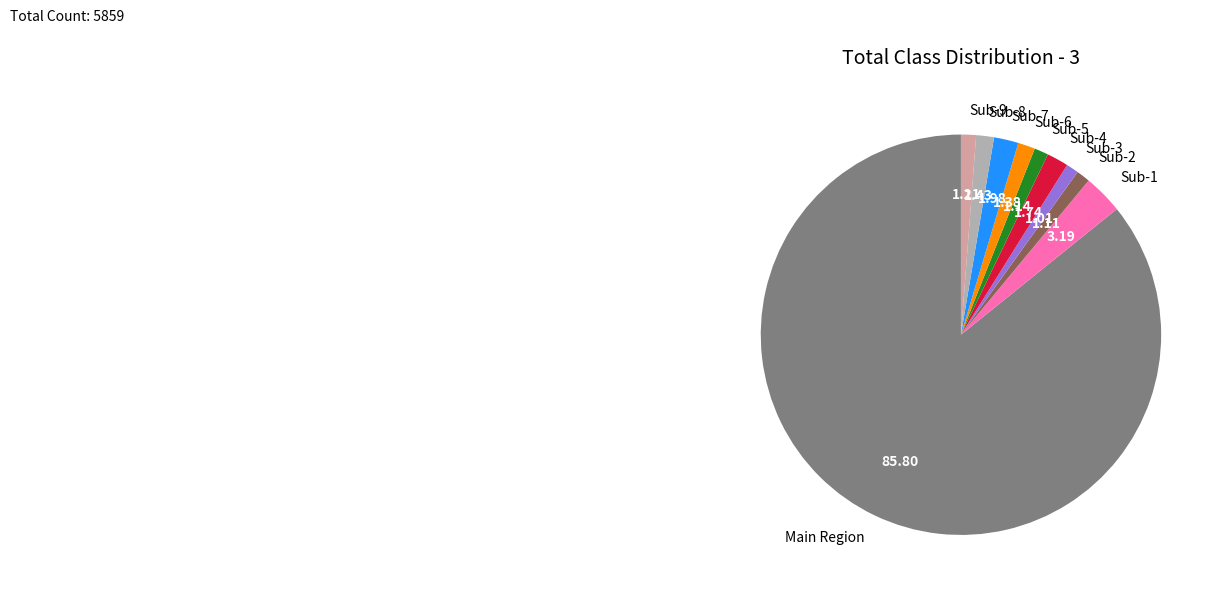

Do Sub-8 and Sub-6 together represent more than half of the pie?

No